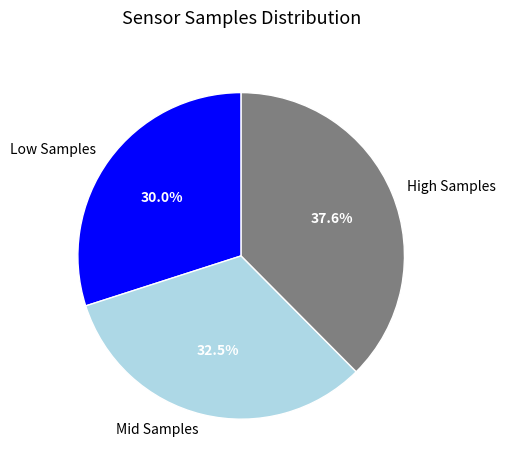

What is the total percentage of High Samples and Mid Samples?

70.0%